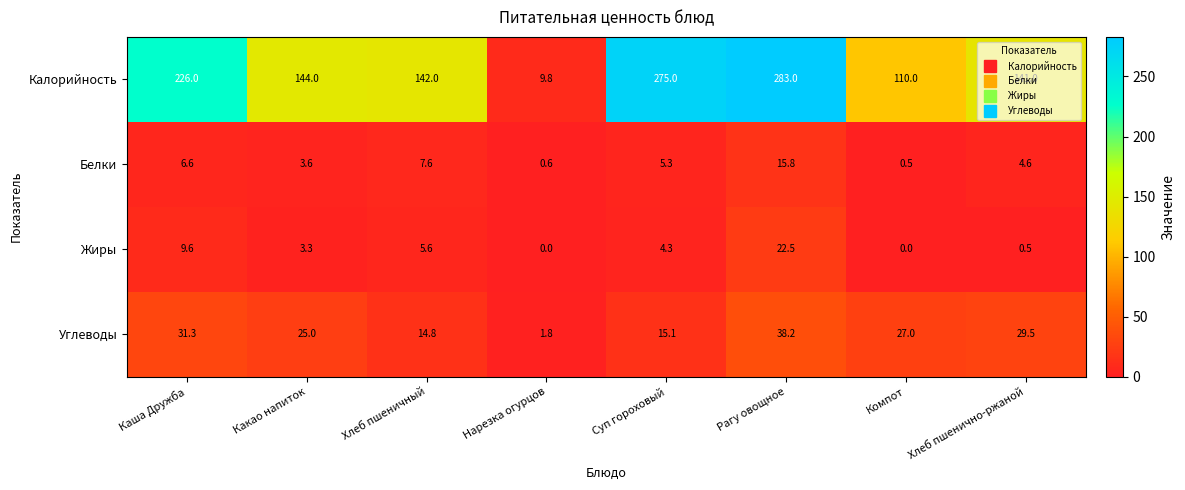

At Компот, list the series in order from largest to smallest.

Калорийность, Углеводы, Белки, Жиры